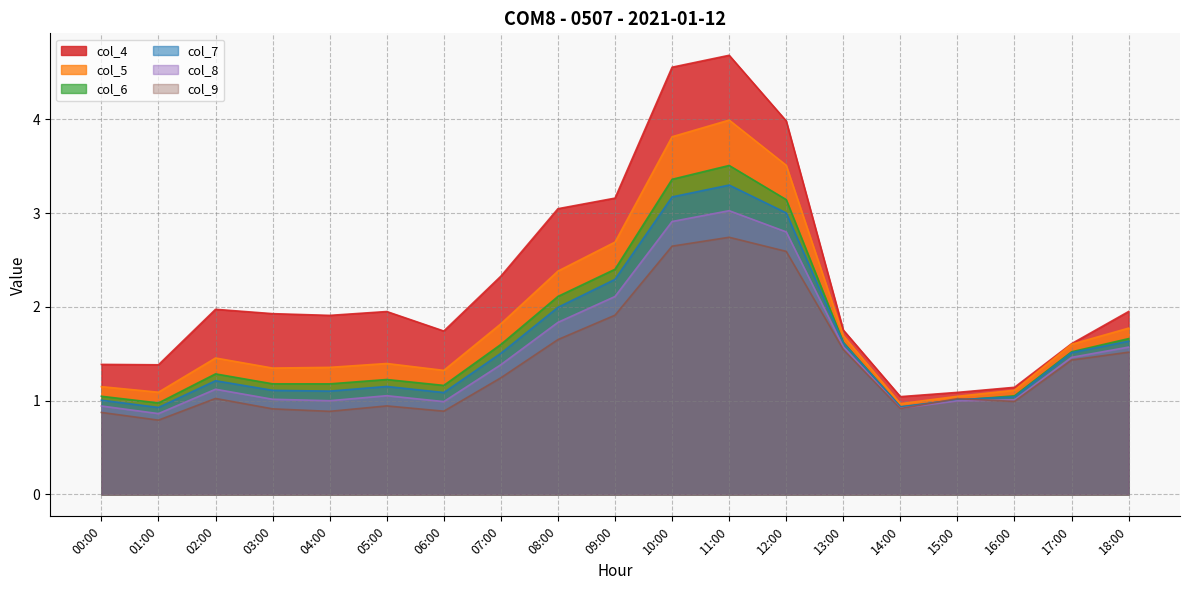

Reading left to right, what are all the values shown in this chart?

col_4: 1.4	1.4	2.0	1.9	1.9	1.9	1.7	2.3	3.0	3.2	4.6	4.7	4.0	1.8	1.0	1.1	1.1	1.6	2.0
col_5: 1.1	1.1	1.5	1.3	1.4	1.4	1.3	1.8	2.4	2.7	3.8	4.0	3.5	1.7	1.0	1.0	1.1	1.6	1.8
col_6: 1.0	1.0	1.3	1.2	1.2	1.2	1.2	1.6	2.1	2.4	3.4	3.5	3.1	1.6	0.9	1.0	1.1	1.5	1.7
col_7: 1.0	0.9	1.2	1.1	1.1	1.2	1.1	1.5	2.0	2.3	3.2	3.3	3.0	1.6	0.9	1.0	1.0	1.5	1.6
col_8: 0.9	0.9	1.1	1.0	1.0	1.1	1.0	1.4	1.8	2.1	2.9	3.0	2.8	1.6	0.9	1.0	1.0	1.5	1.6
col_9: 0.9	0.8	1.0	0.9	0.9	0.9	0.9	1.2	1.7	1.9	2.6	2.7	2.6	1.5	0.9	1.0	1.0	1.4	1.5